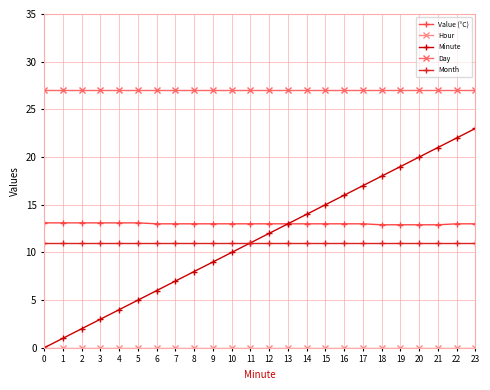

What is the value of the Day point at the 17th from the left?

27.0